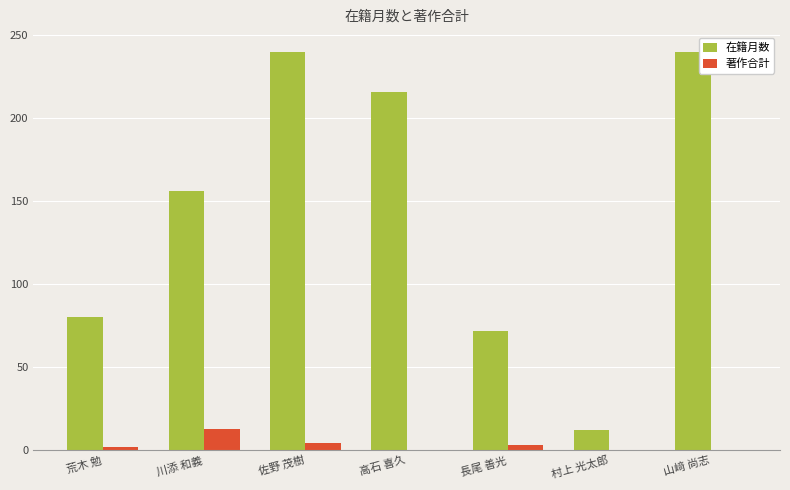

What is the approximate value of 在籍月数 at 山﨑 尚志, to the nearest 50?

250